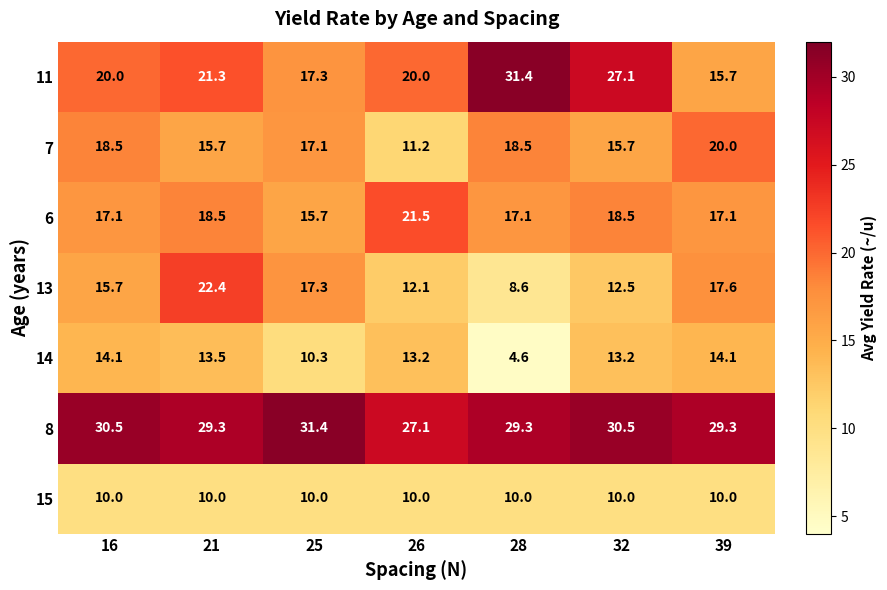

True or false: 11 has a value of 27.1 at 32.

True